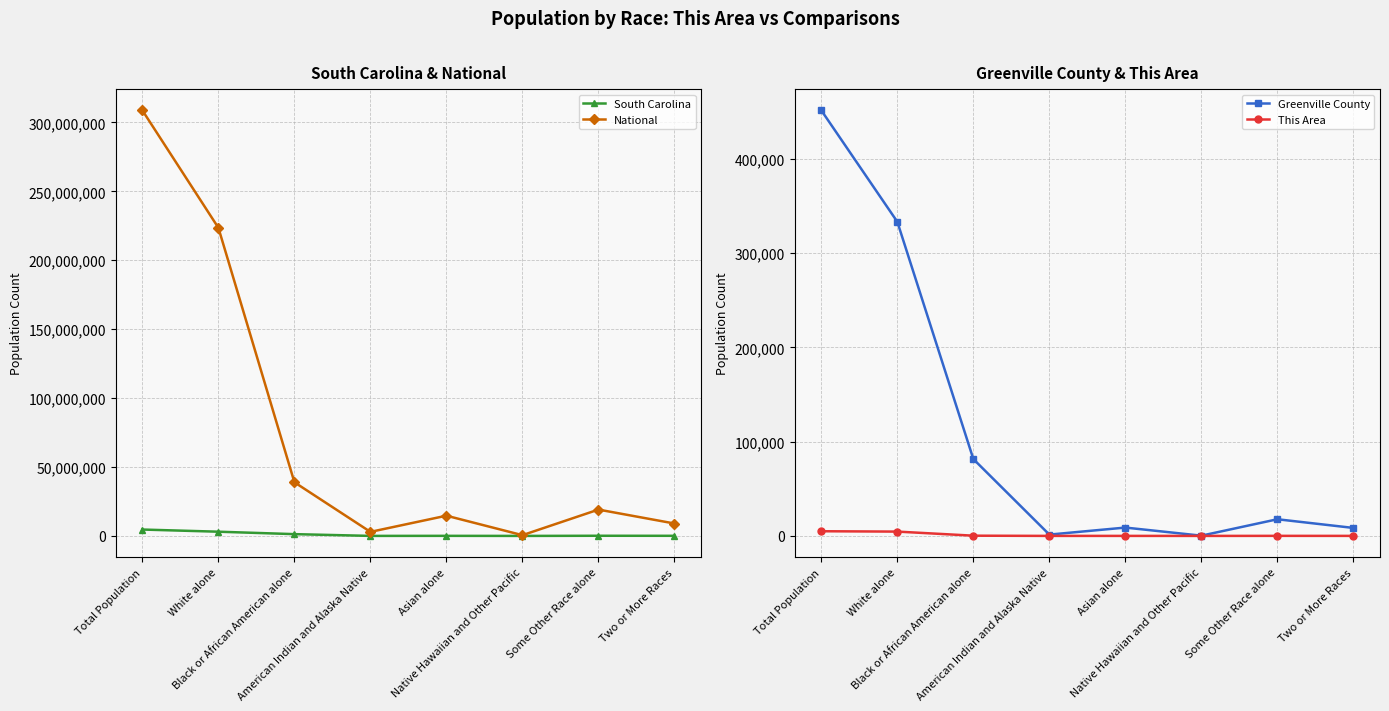

Reading left to right, what are all the values shown in this chart?

South Carolina: 4625364	3060000	1290684	19524	59051	2706	113464	79935
National: 308745538	223553265	38929319	2932248	14674252	540013	19107368	9009073
Greenville County: 451225	333084	81497	1401	8849	257	17667	8470
This Area: 4959	4578	246	14	21	0	67	33